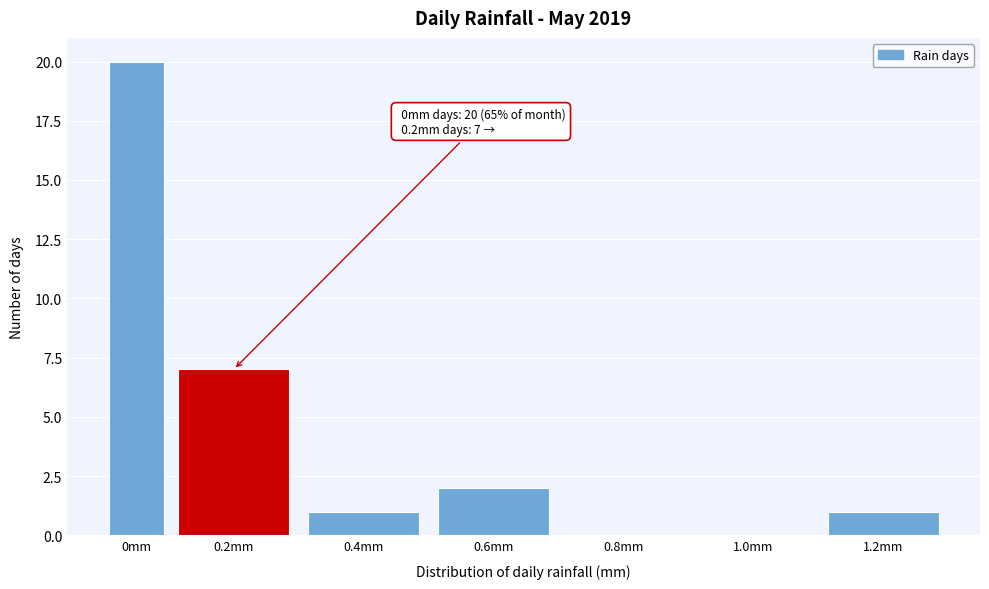

Reading left to right, extract all data points from this chart.

0mm=20	0.2mm=7	0.4mm=1	0.6mm=2	0.8mm=0	1.0mm=0	1.2mm=1